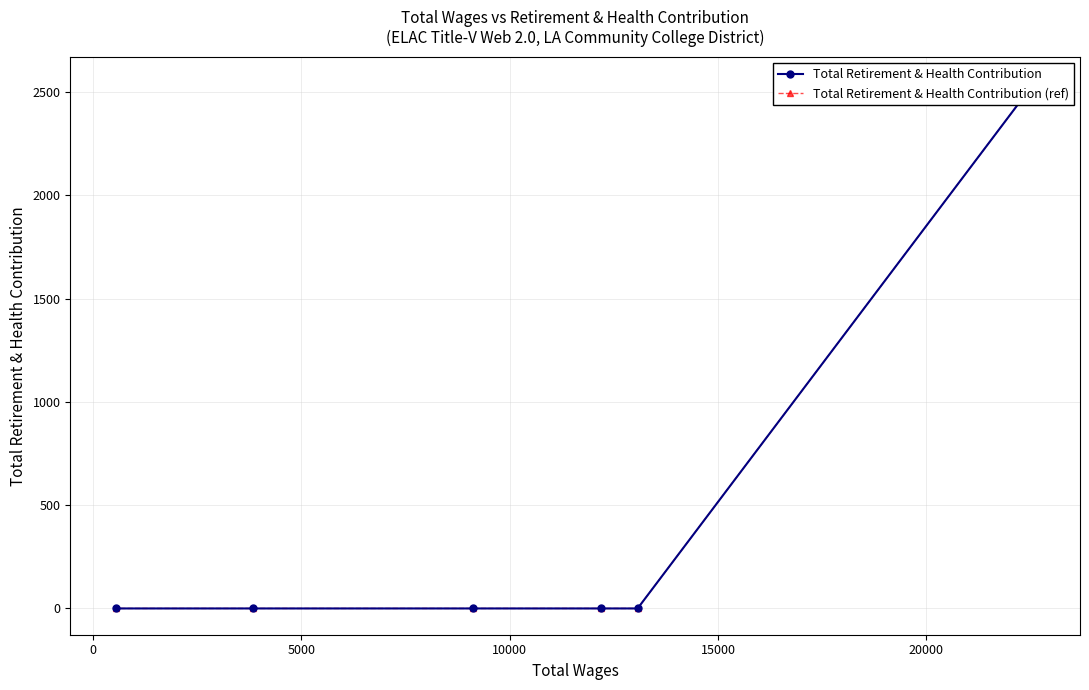

True or false: Total Retirement & Health Contribution and Total Retirement & Health Contribution (ref) intersect in this chart.

False